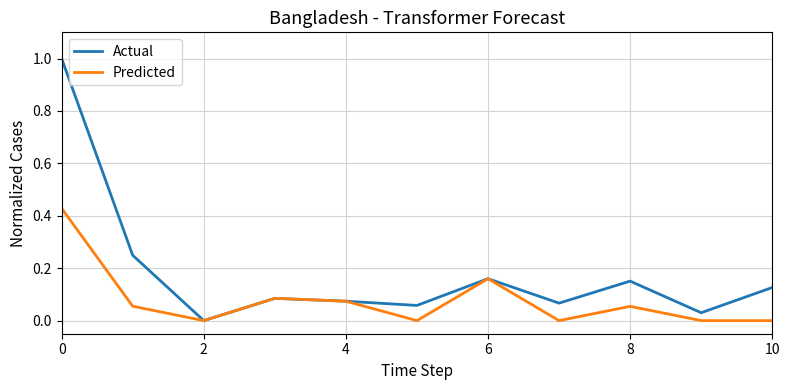

Which series has the widest spread of values?

Actual